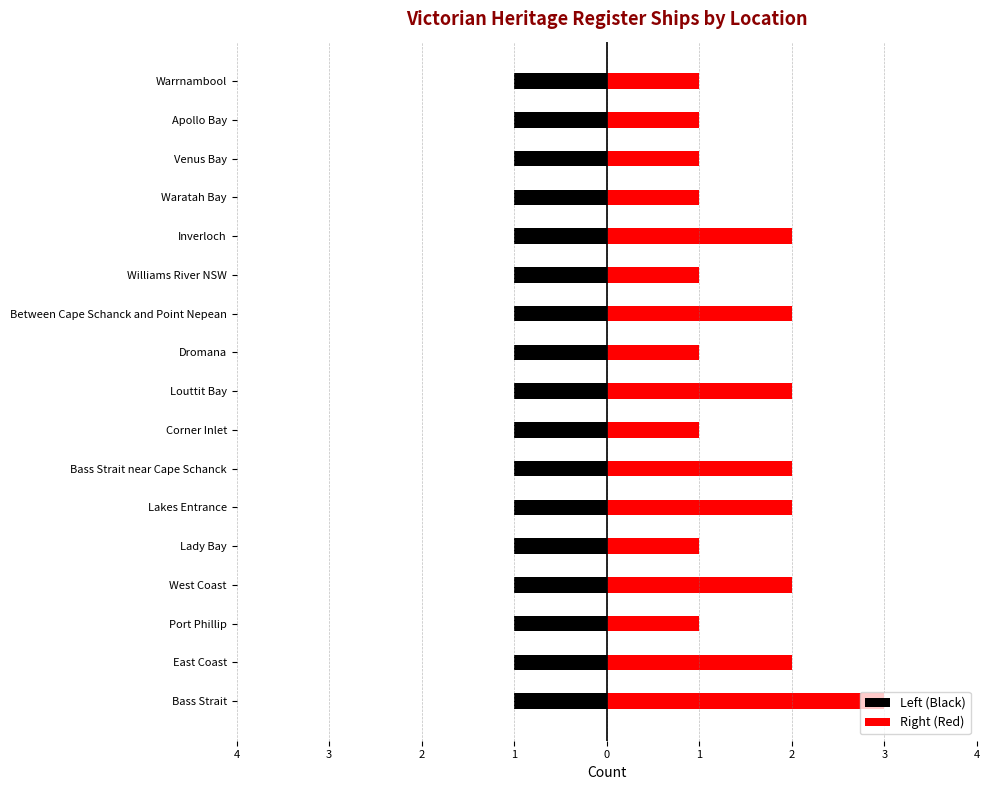

What is the minimum value for Right (Red)?

1.0